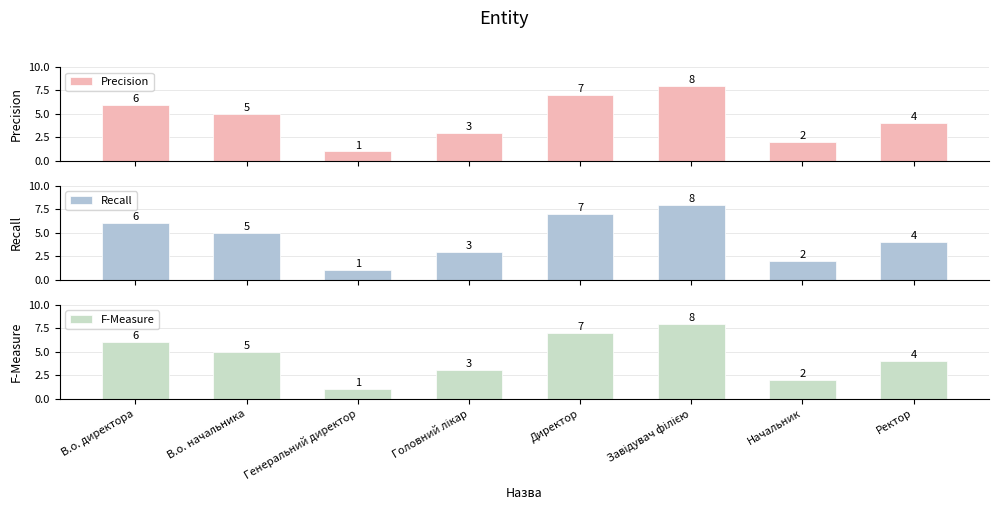

Is it true that Recall equals 6 at Ректор?

False